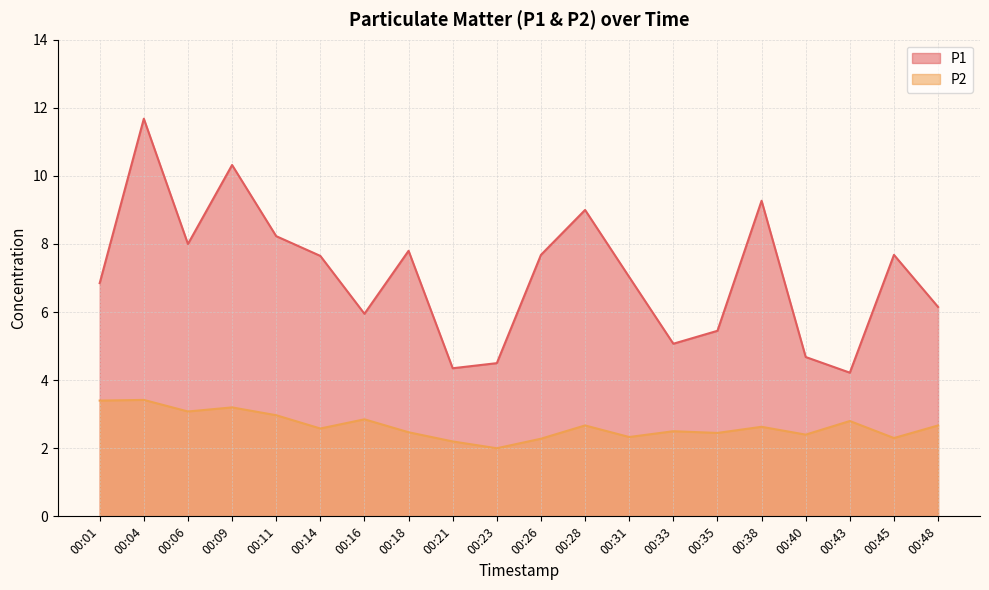

Is it true that P2 equals 2.5 at 00:33?

True